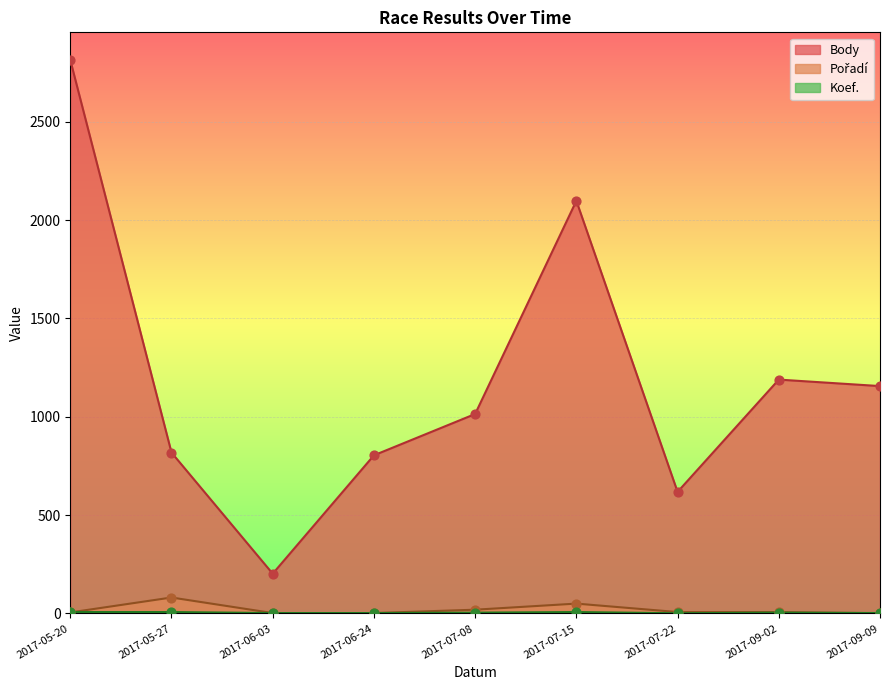

Which series reaches the minimum Y coordinate?

Pořadí